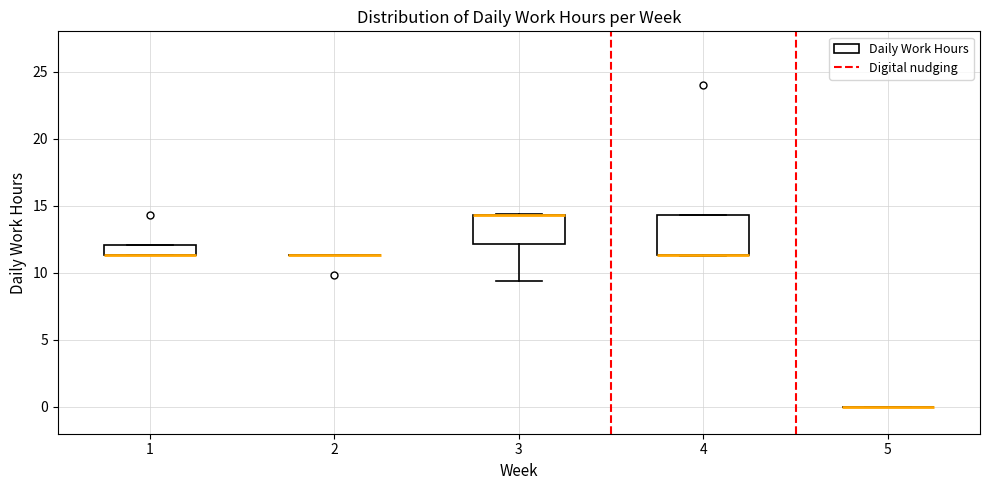

Reading left to right, read every box against the y-axis: the position of its median line, the range the box covers, and the ends of its whiskers. The values are not printed on the chart, so give them approximately, as read against the axis.

1: median 11.5 (drawn on the box's lower edge), box 11.5 to 12.0, whiskers 11.5 to 12.0
2: box collapsed to a line at 11.5, whiskers 11.5 to 11.5
3: median 14.5 (drawn on the box's upper edge), box 12.0 to 14.5, whiskers 9.5 to 14.5
4: median 11.5 (drawn on the box's lower edge), box 11.5 to 14.5, whiskers 11.0 to 14.5
5: box collapsed to a line at 0.0, whiskers 0.0 to 0.0